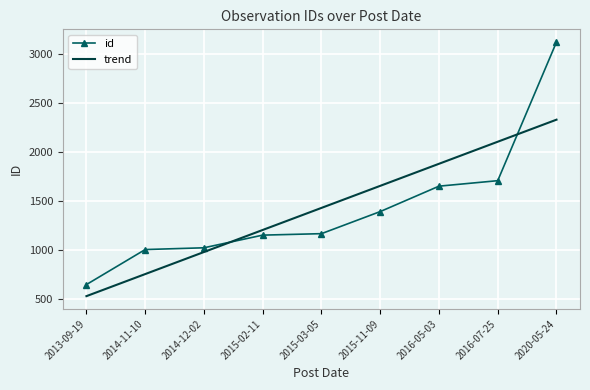

What is the change in value from 2013-09-19 to 2014-12-02?

+375